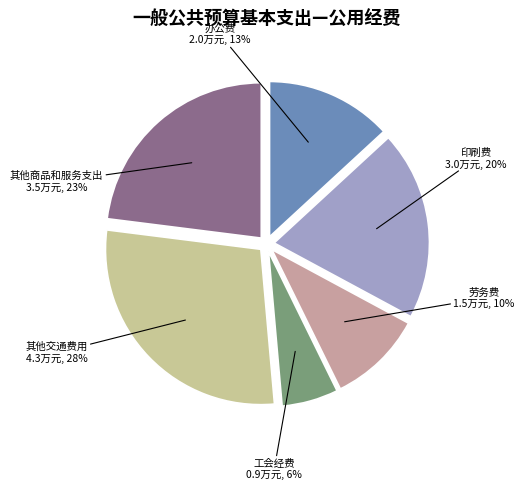

To the nearest percent, what portion does 工会经费 represent?

6%